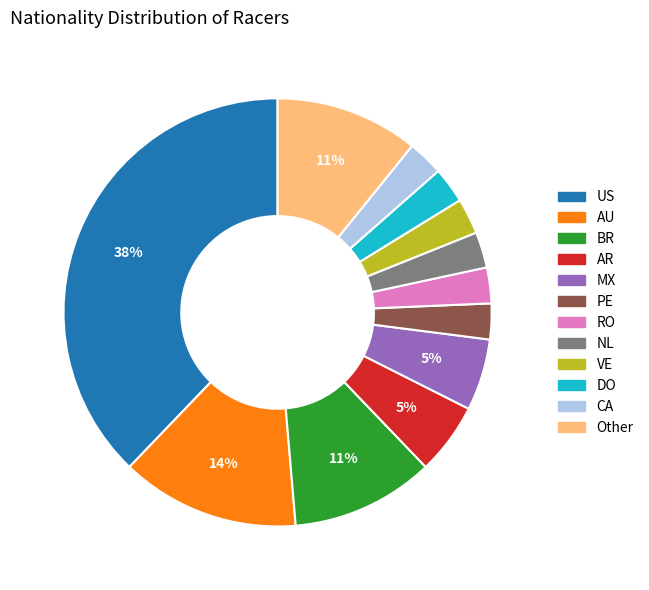

Does any single category account for the majority?

No